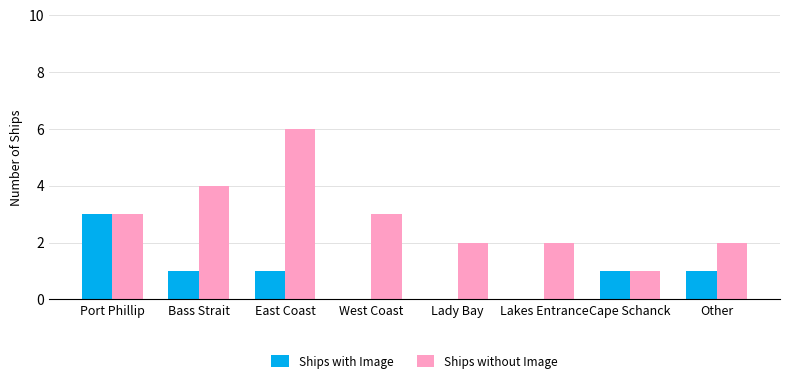

Is it true that Ships without Image equals 1 at West Coast?

False